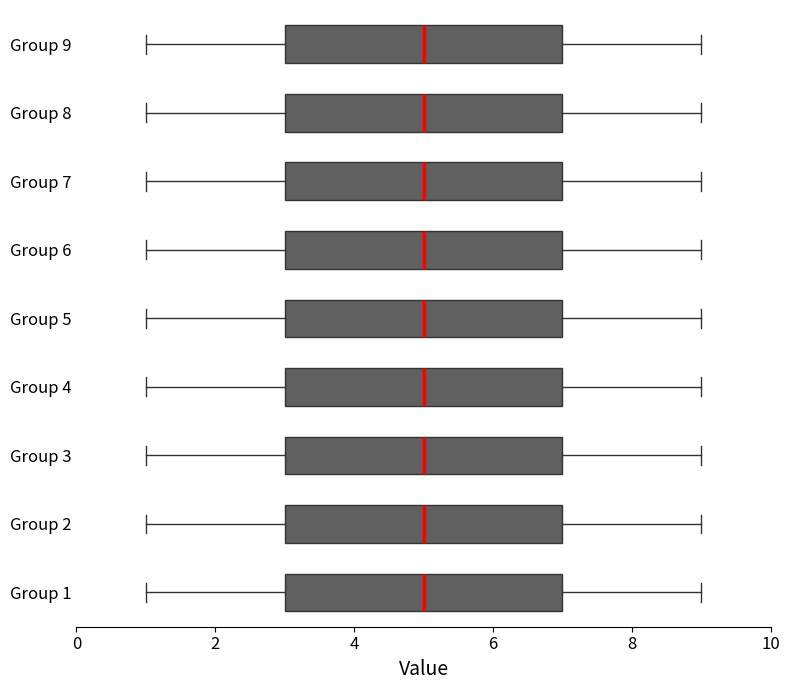

Reading bottom to top, read every box against the x-axis: the position of its median line, the range the box covers, and the ends of its whiskers. The values are not printed on the chart, so give them approximately, as read against the axis.

Group 1: median 5, box 3 to 7, whiskers 1 to 9
Group 2: median 5, box 3 to 7, whiskers 1 to 9
Group 3: median 5, box 3 to 7, whiskers 1 to 9
Group 4: median 5, box 3 to 7, whiskers 1 to 9
Group 5: median 5, box 3 to 7, whiskers 1 to 9
Group 6: median 5, box 3 to 7, whiskers 1 to 9
Group 7: median 5, box 3 to 7, whiskers 1 to 9
Group 8: median 5, box 3 to 7, whiskers 1 to 9
Group 9: median 5, box 3 to 7, whiskers 1 to 9